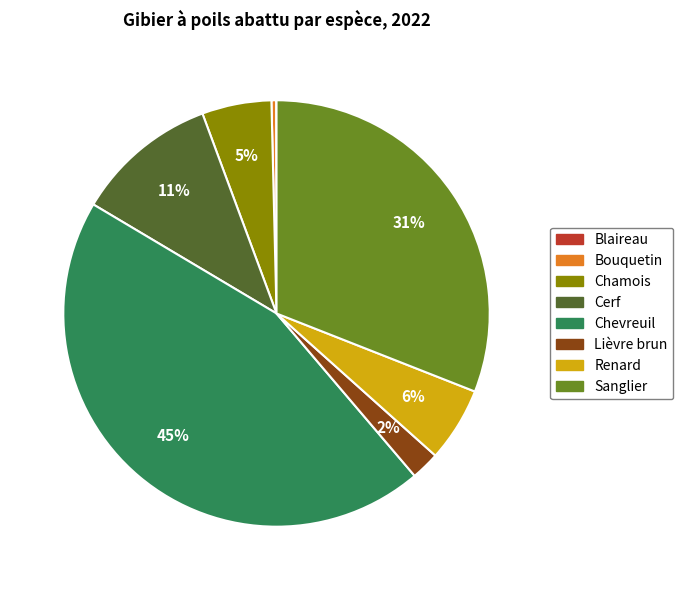

To the nearest percent, what portion does Cerf represent?

11%